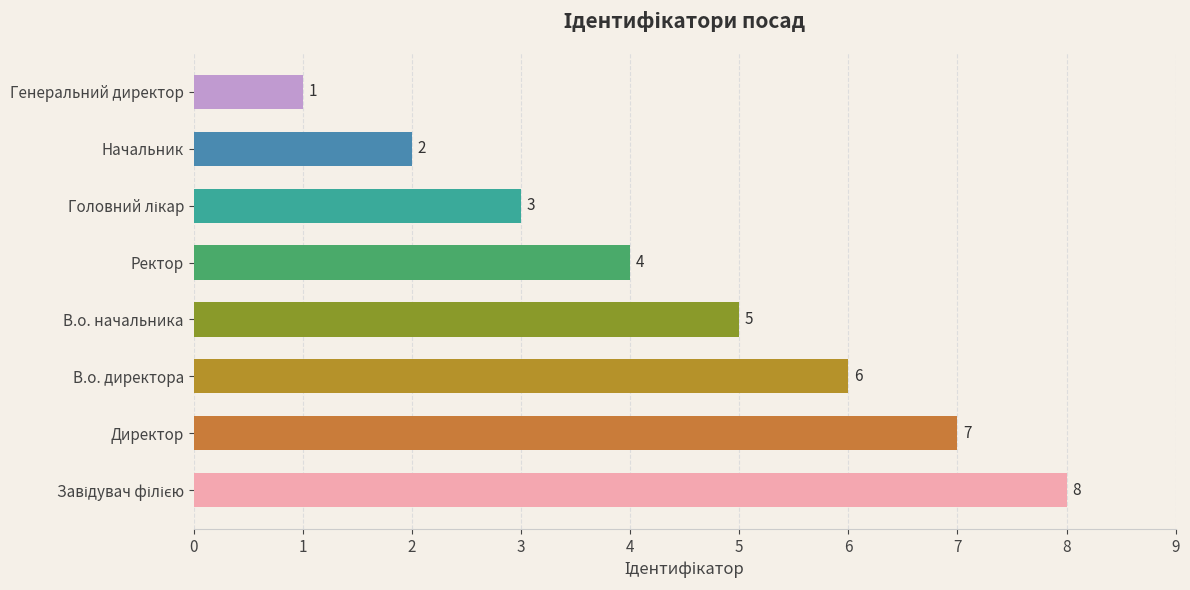

Which has a higher value, В.о. начальника or Директор?

Директор